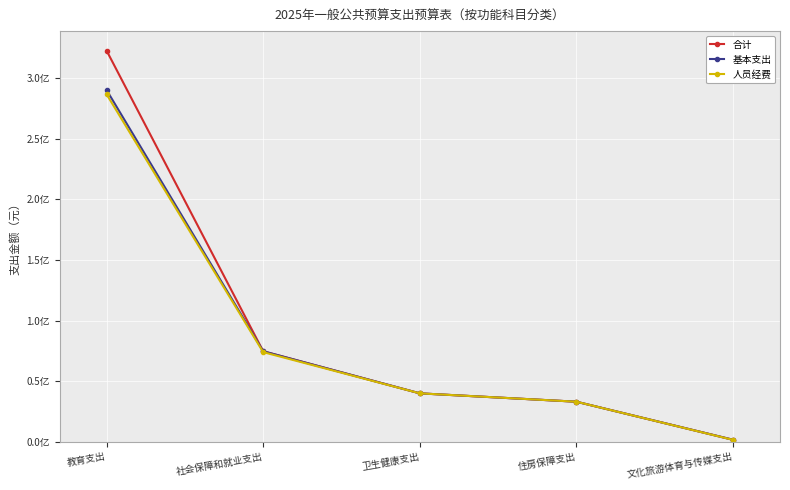

Is this an area chart (filled region under the line)?

No